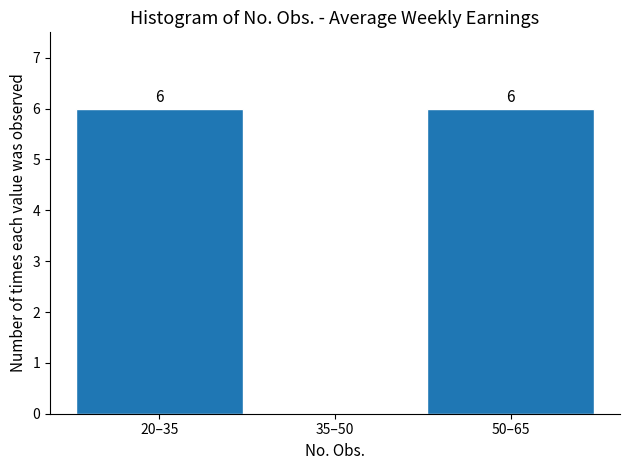

Reading left to right, list all the values displayed in this chart.

20–35=6	35–50=0	50–65=6